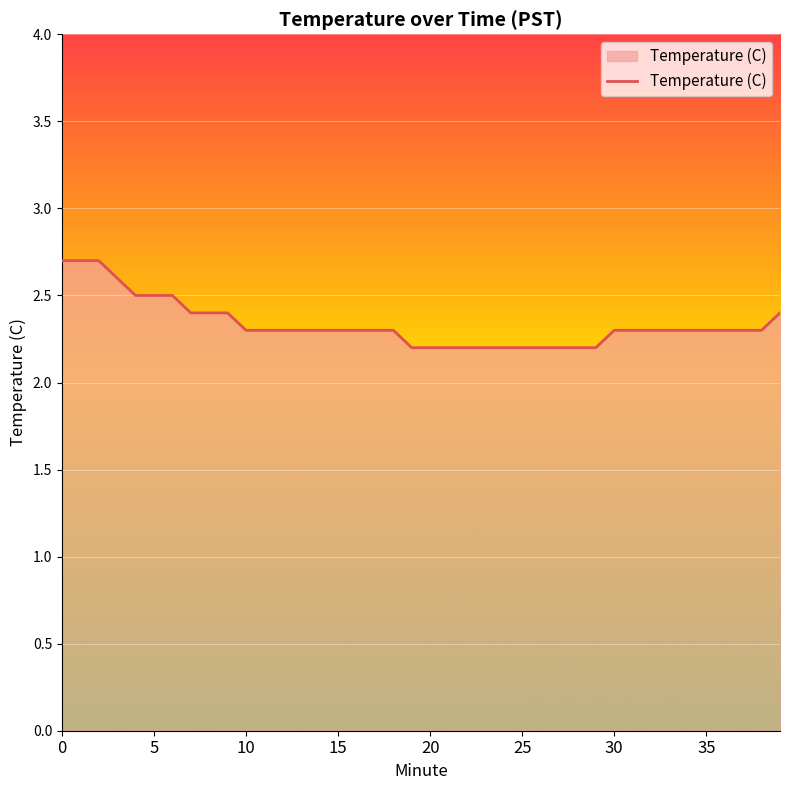

What is the minimum value shown in the chart?

2.2